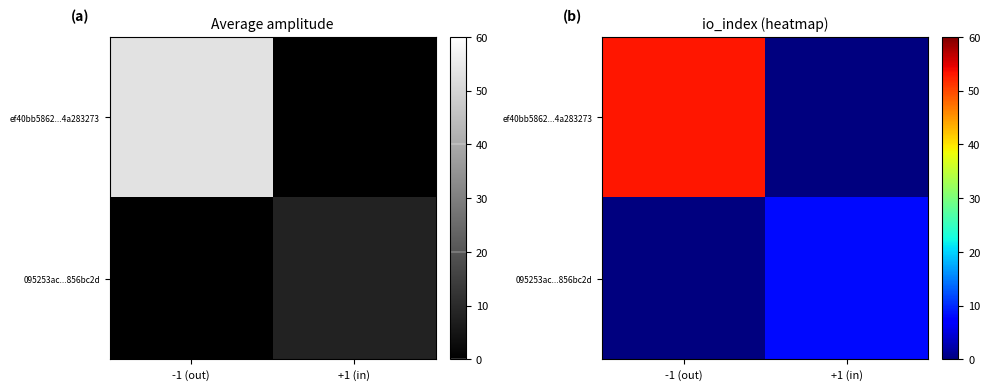

What is the sum of the ef40bb5862...4a283273 values at -1 (out) and +1 (in)?

53